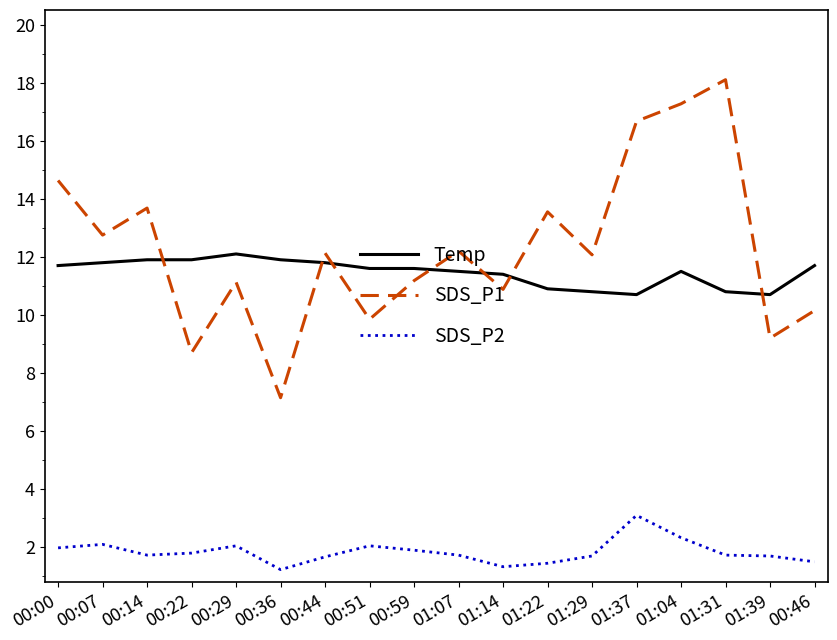

What position from the left is 00:00?

1